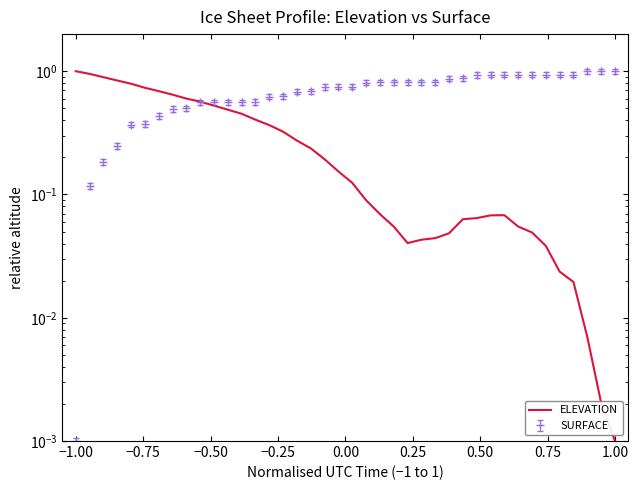

How many lines are shown in the chart?

1